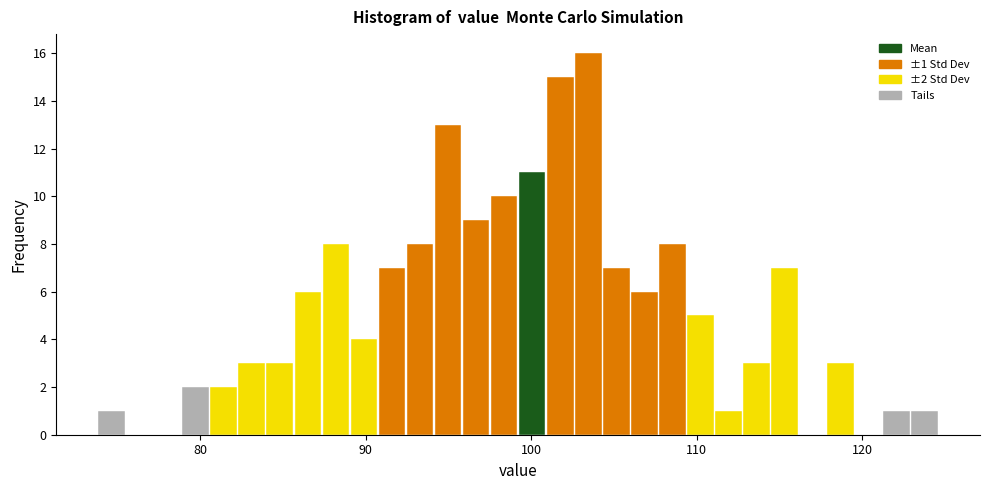

Around what value on the x-axis is the tallest bar? Give the approximate position of its centre, as read against the axis.

103